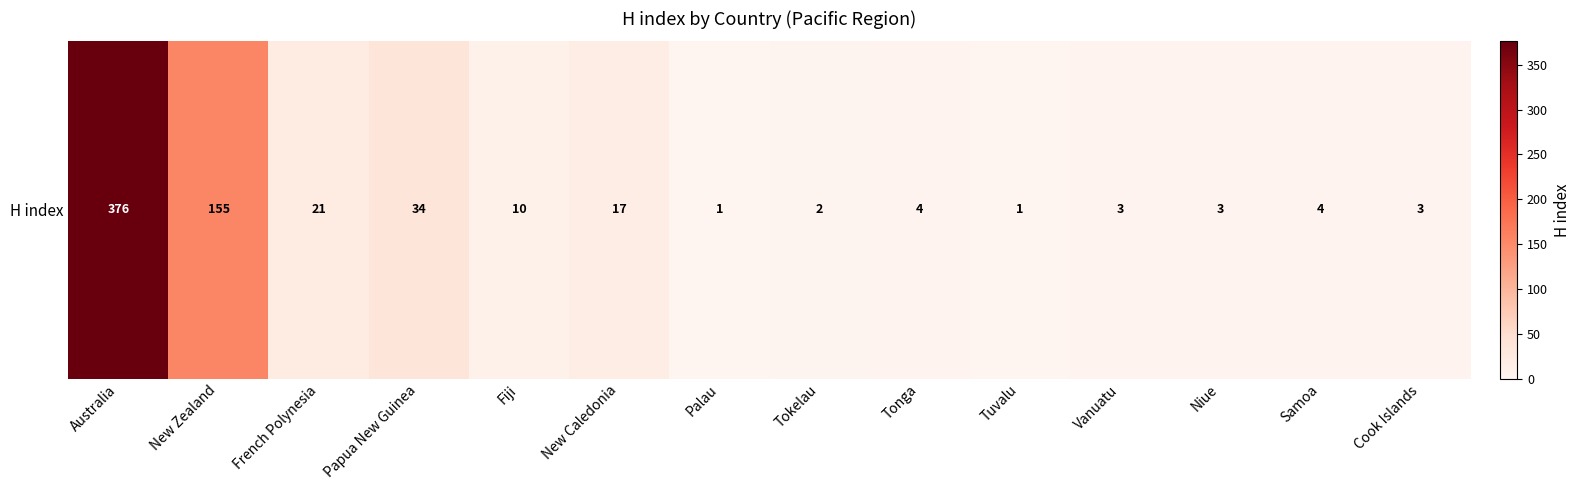

What is the minimum value shown in the chart?

1